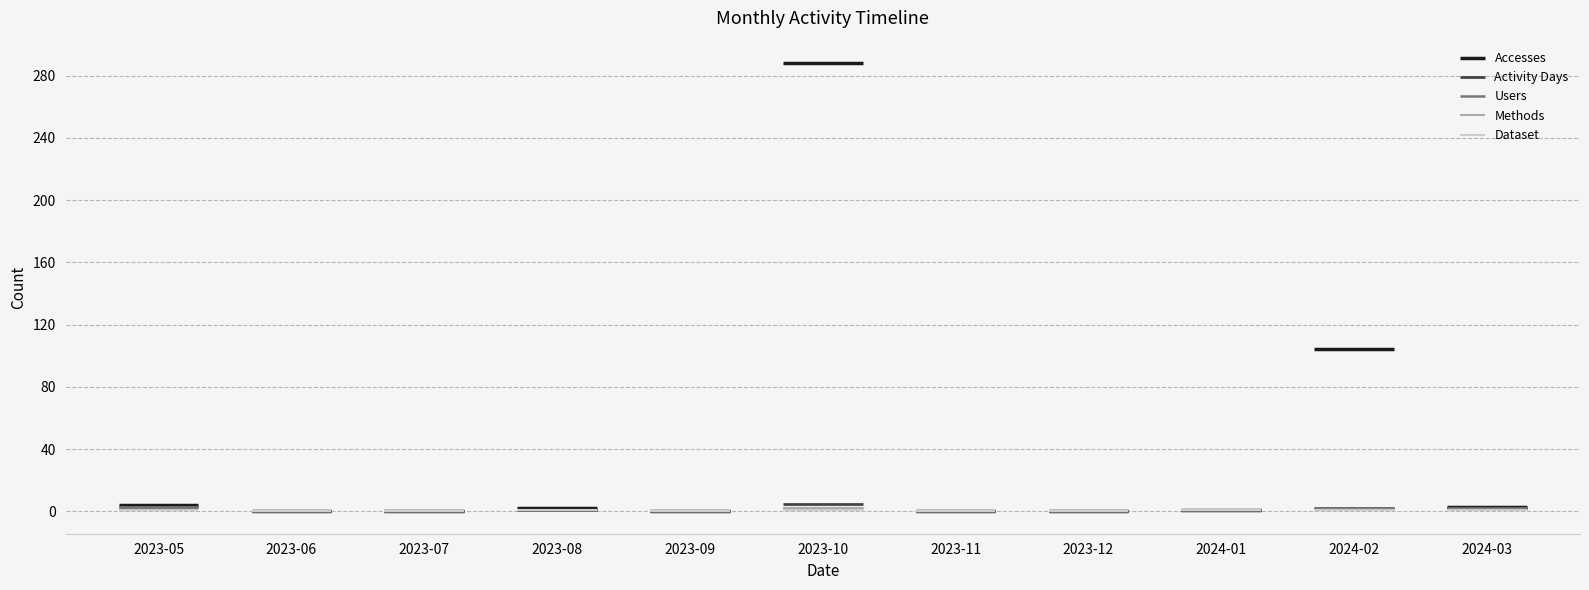

What are all the series names shown in the legend?

Accesses, Activity Days, Users, Methods, Dataset